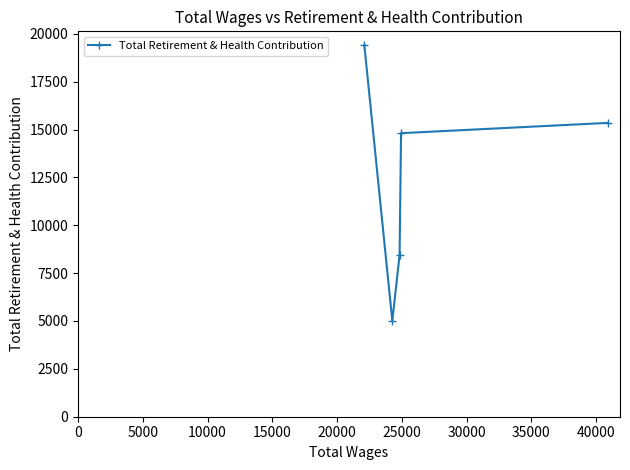

What is the difference between the second highest and minimum values?

10339